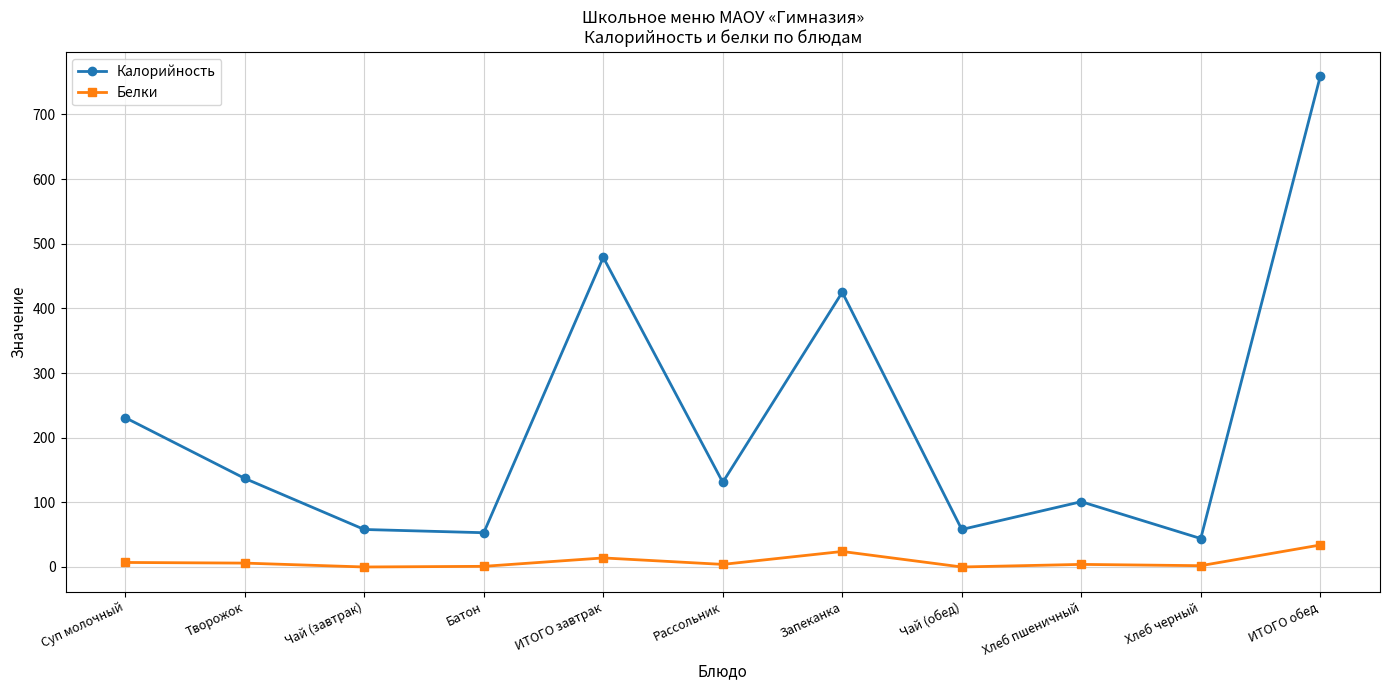

How many lines are shown in the chart?

2